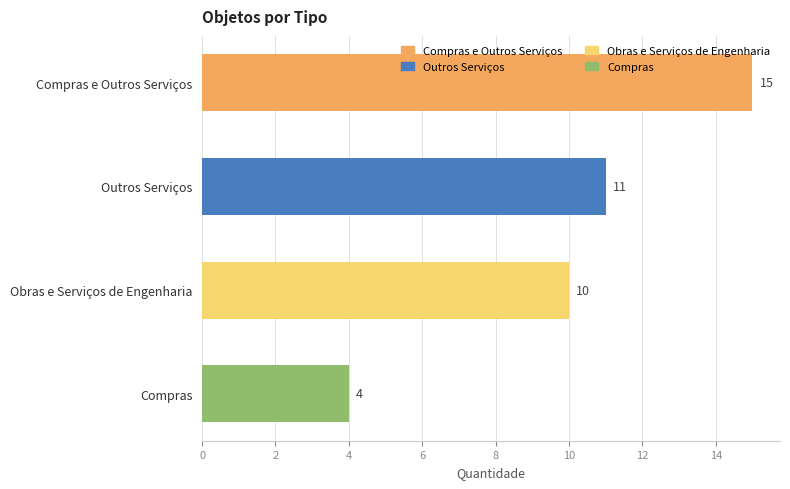

What is the value of the 3rd bar from the top?

10